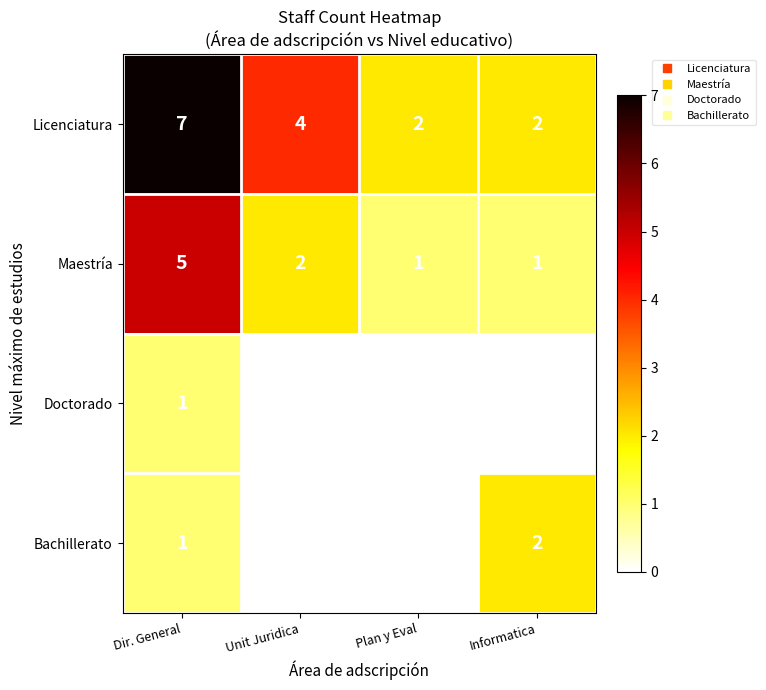

At which label does Licenciatura first exceed 4?

Dir. General